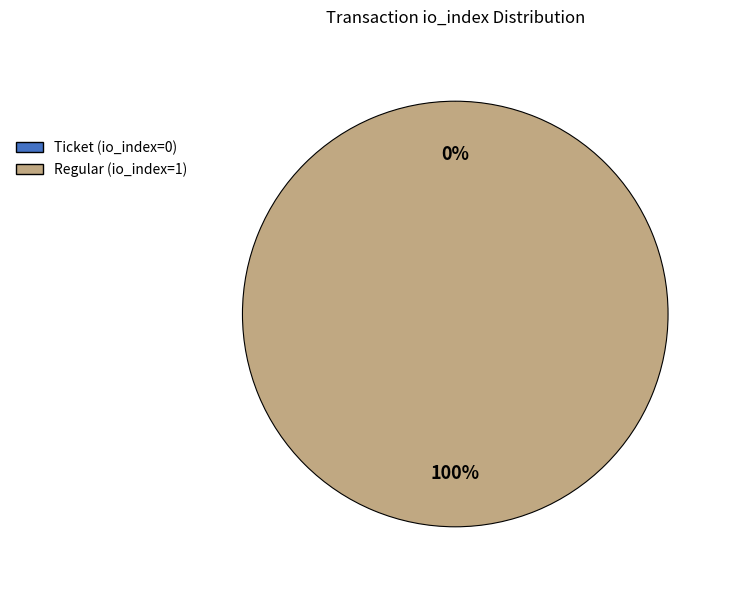

Is there a majority slice in this chart?

Yes